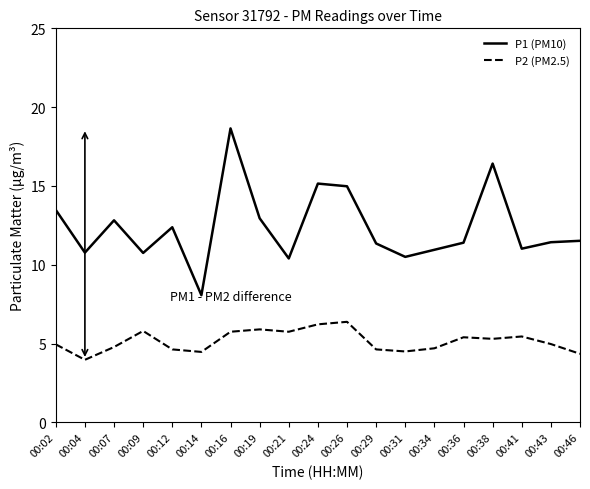

Which series has the largest range (max minus min)?

P1 (PM10)